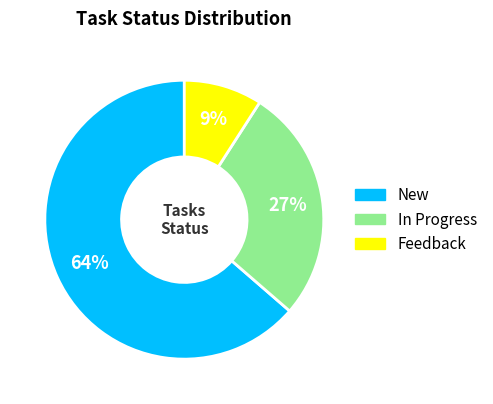

To the nearest percent, what is the average slice percentage?

33%